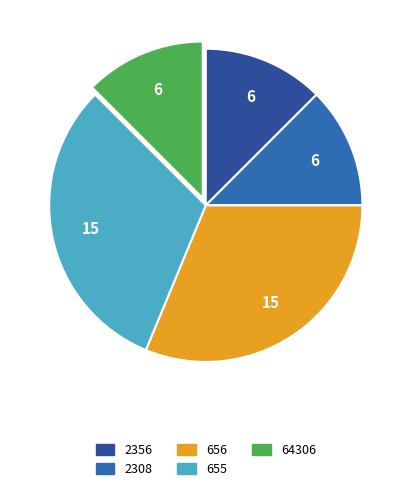

How many slices are in this pie chart?

5